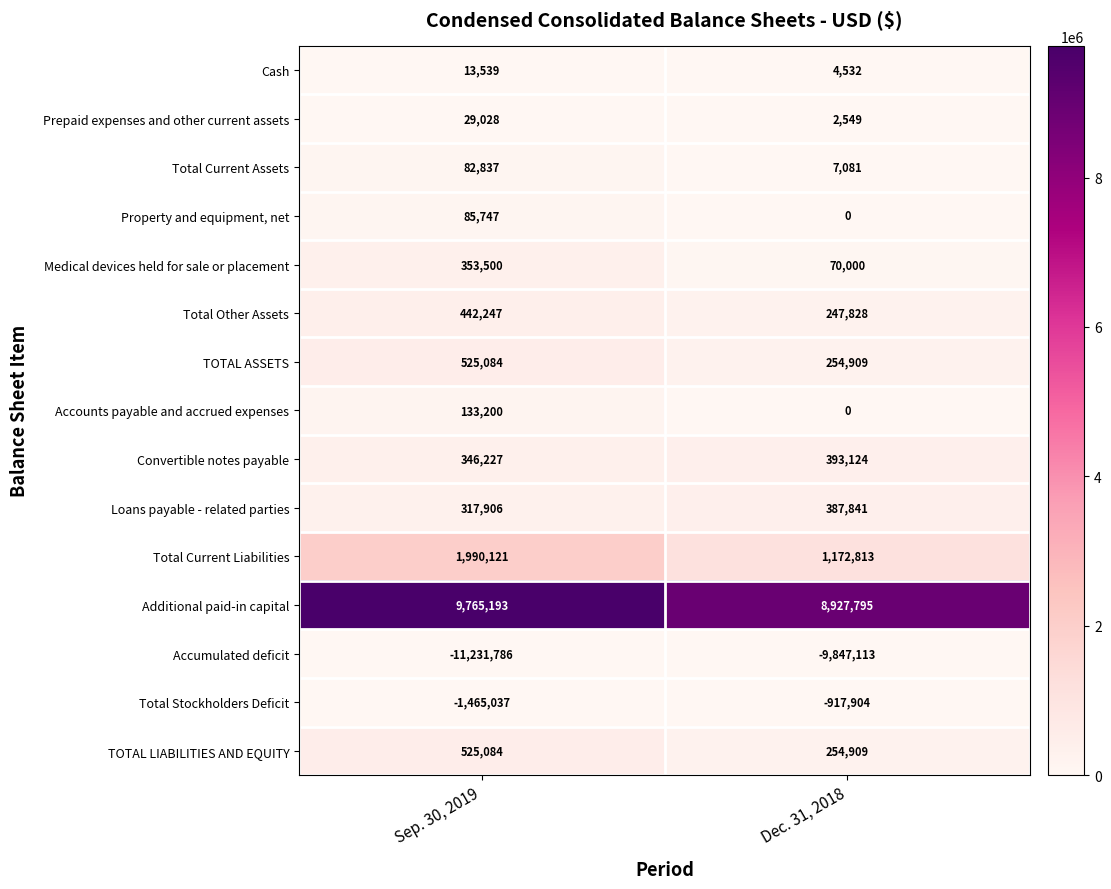

What is the sum of the Property and equipment, net values at Sep. 30, 2019 and Dec. 31, 2018?

85747